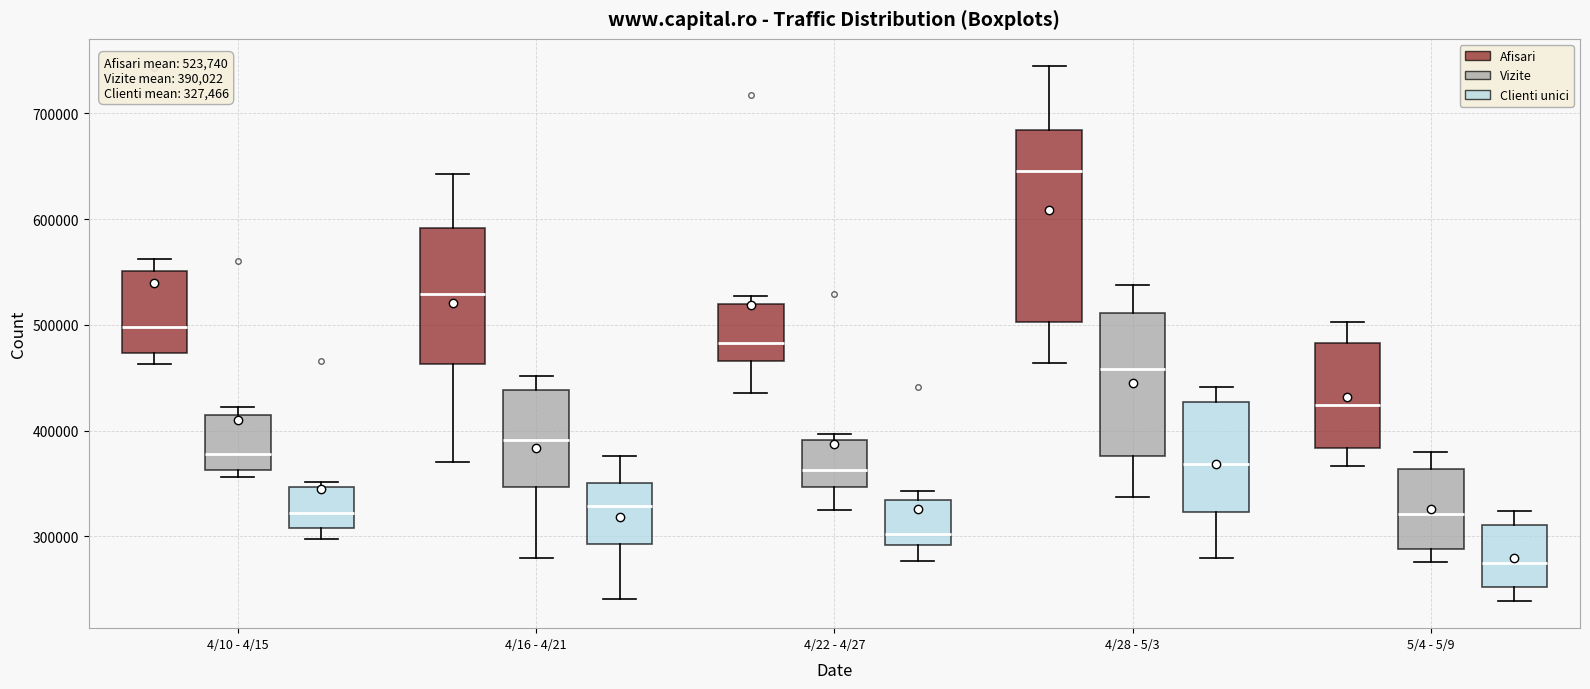

Which box's median line is the highest?

4/28 - 5/3 (Afisari)